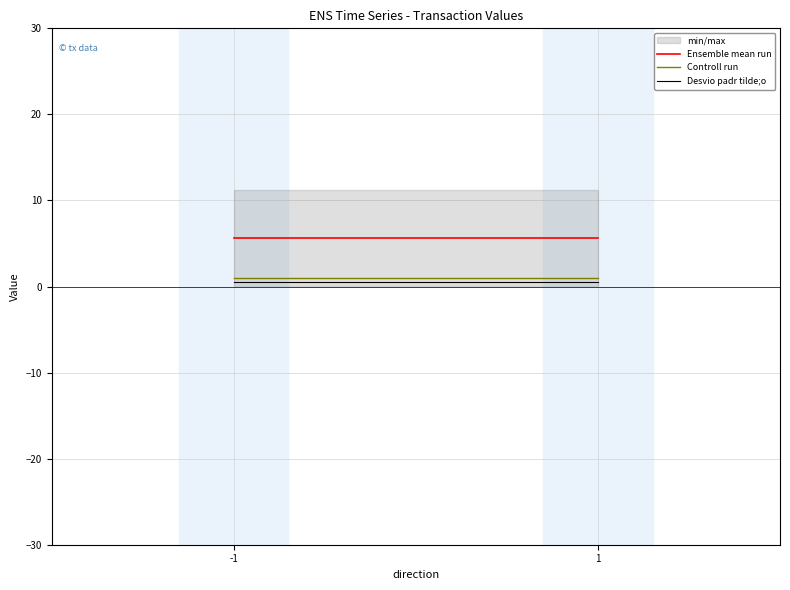

How many lines are shown in the chart?

3